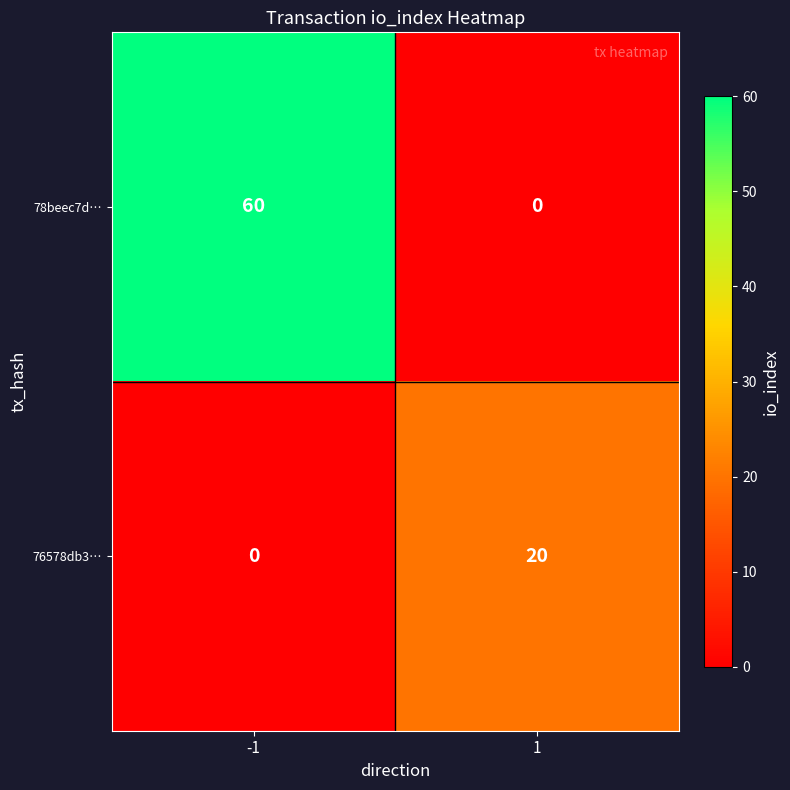

What is the average value of the 76578db3… series?

10